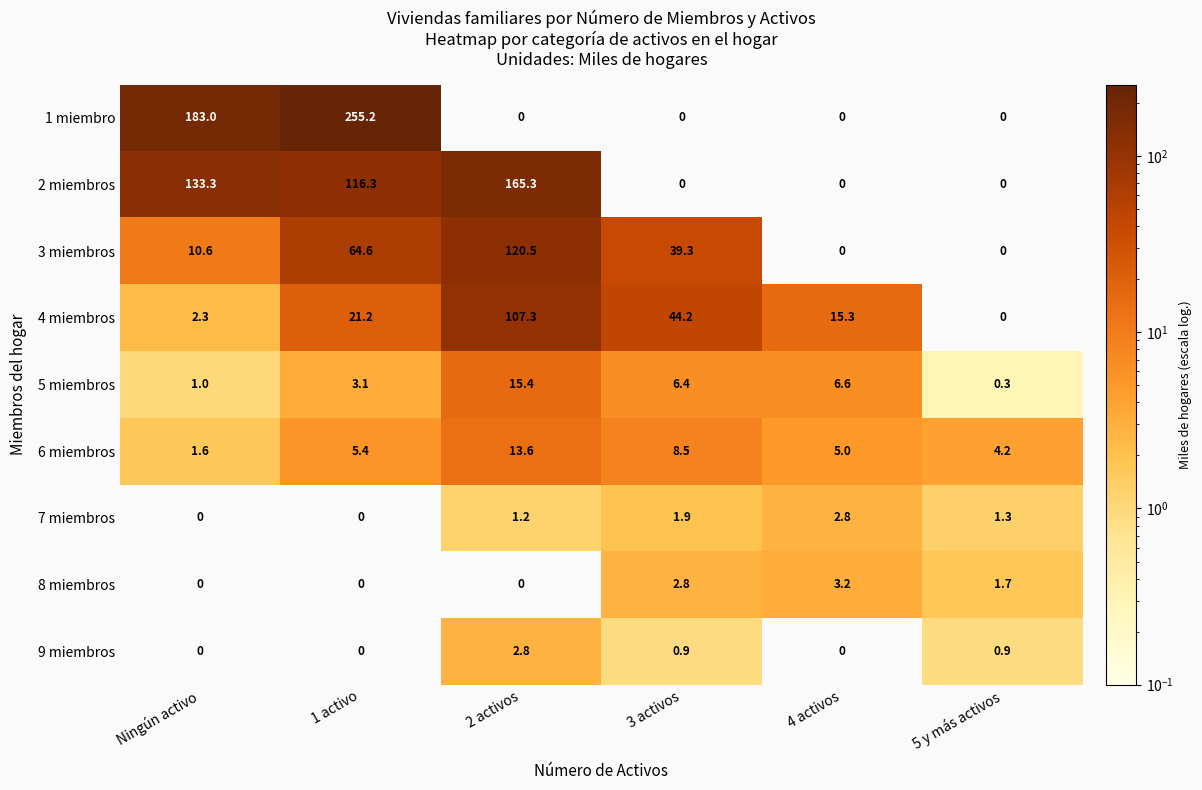

Rank the categories by 6 miembros value from lowest to highest.

Ningún activo, 5 y más activos, 4 activos, 1 activo, 3 activos, 2 activos